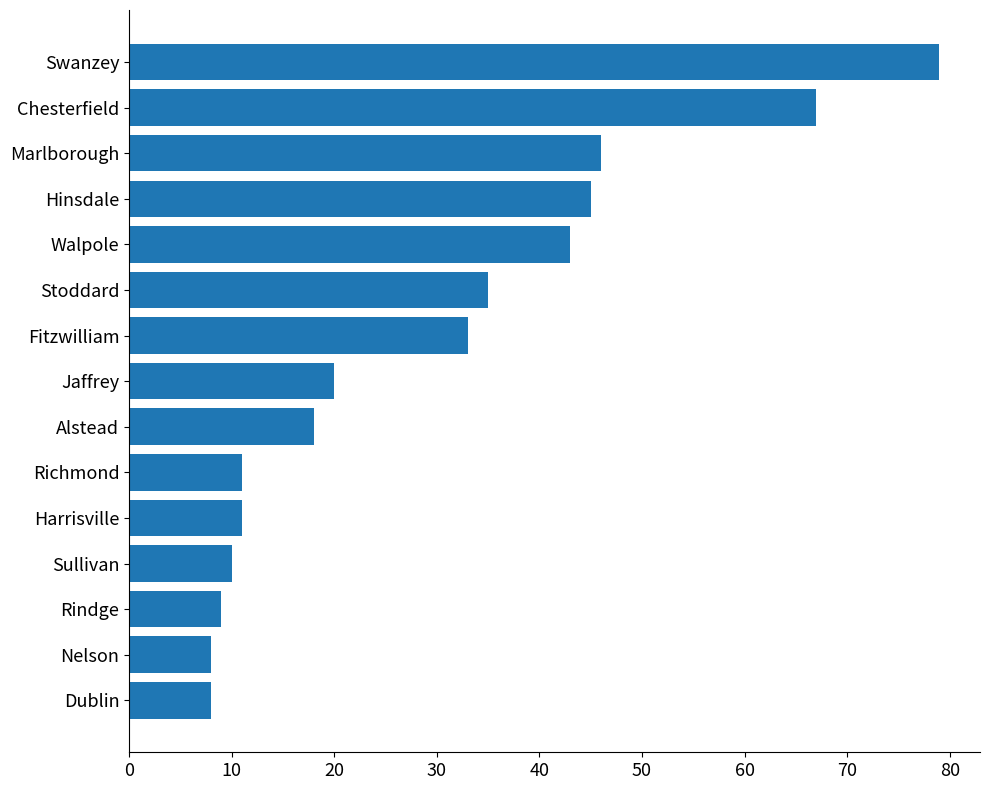

Is it true that the value at Sullivan is 10?

True